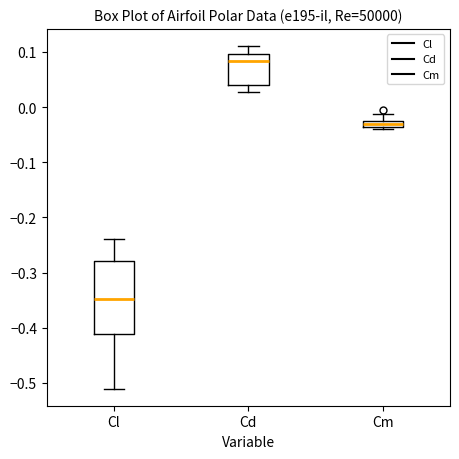

Which box has the highest median line?

Cd